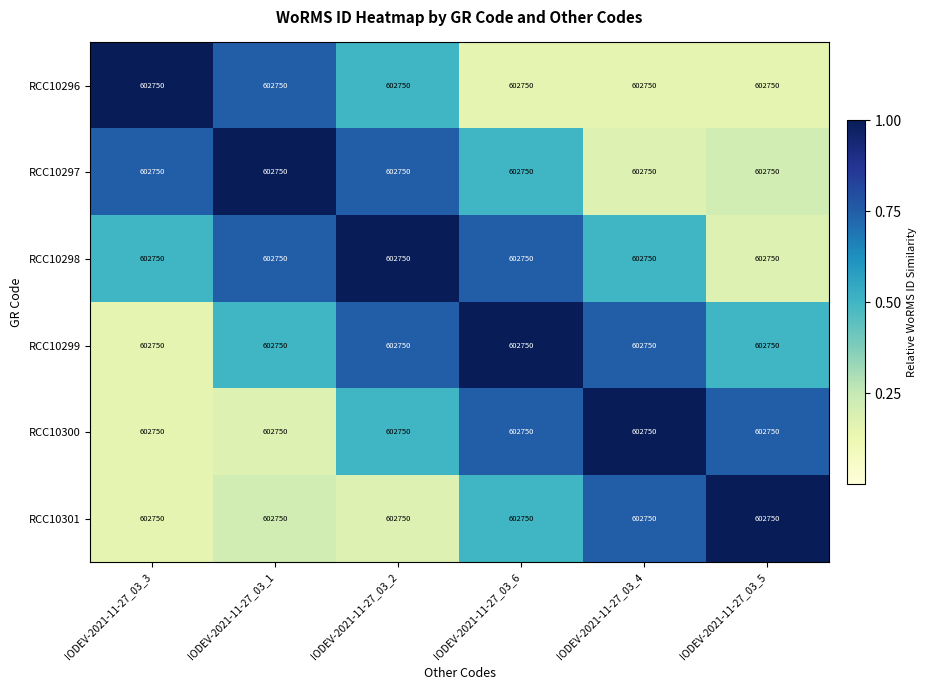

At which label is RCC10296 closest to 0?

IODEV-2021-11-27_03_6